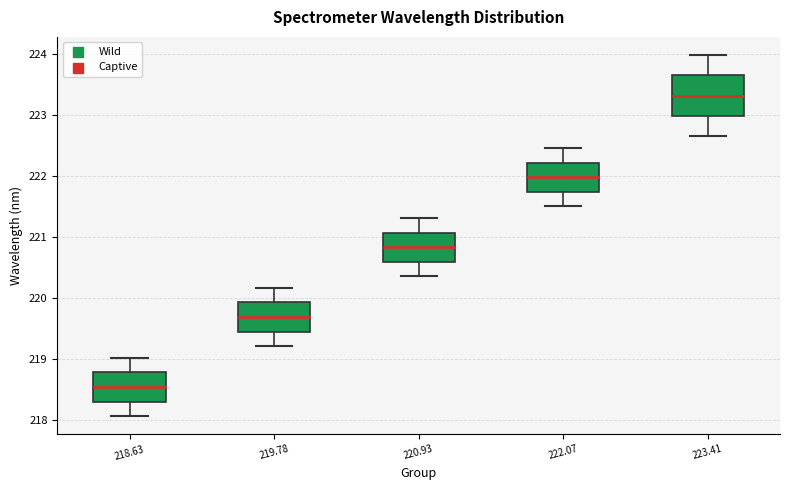

Reading left to right, read every box against the y-axis: the position of its median line, the range the box covers, and the ends of its whiskers. The values are not printed on the chart, so give them approximately, as read against the axis.

218.63: median 218.5, box 218.3 to 218.8, whiskers 218.1 to 219.0
219.78: median 219.7, box 219.4 to 219.9, whiskers 219.2 to 220.2
220.93: median 220.8, box 220.6 to 221.1, whiskers 220.4 to 221.3
222.07: median 222.0, box 221.7 to 222.2, whiskers 221.5 to 222.5
223.41: median 223.3, box 223.0 to 223.6, whiskers 222.6 to 224.0